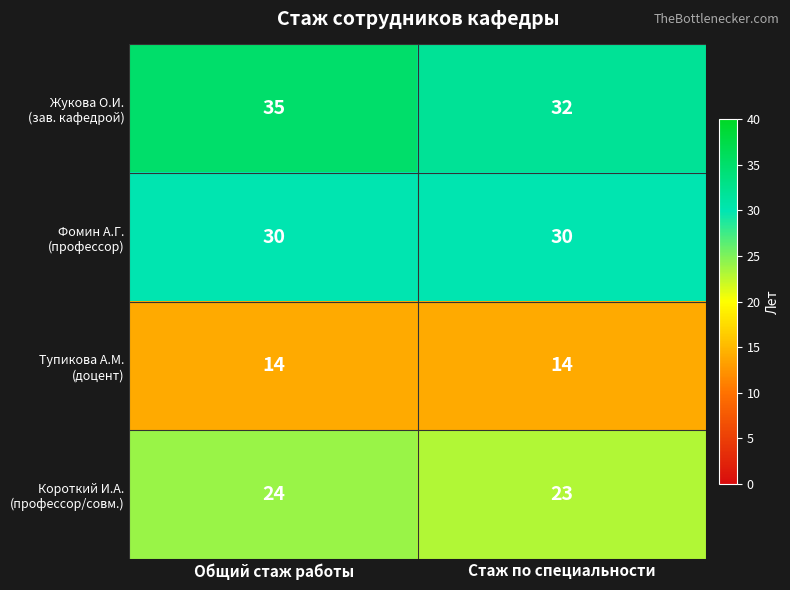

How many distinct data groups are displayed?

4